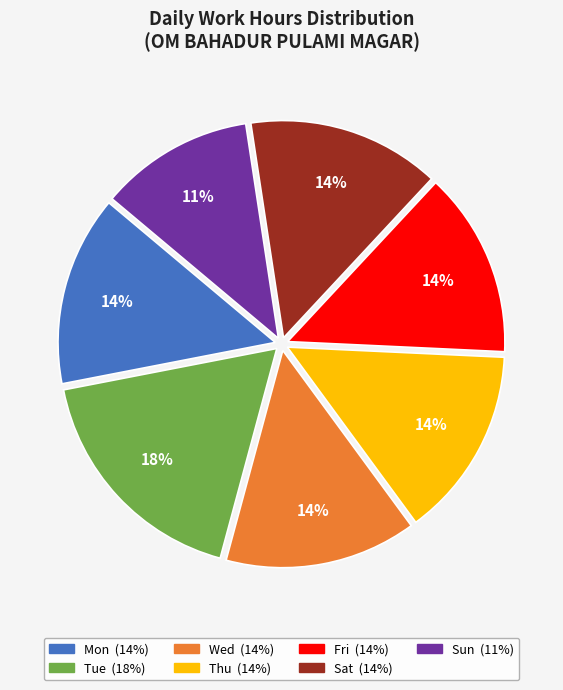

Is there any slice that represents more than half of the pie?

No